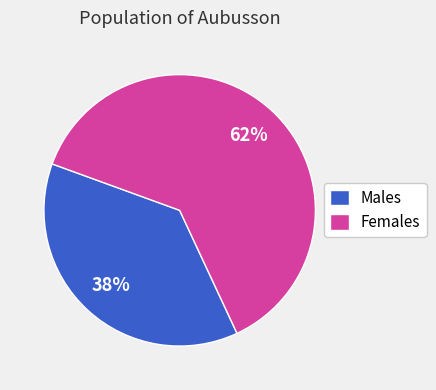

To the nearest percent, what is the combined percentage of Females and Males?

100%